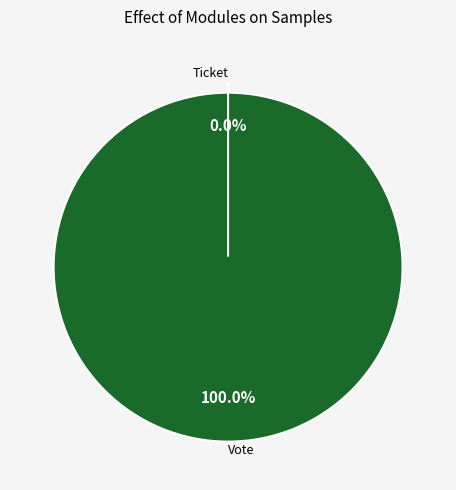

Is it true that Vote is 100% of the pie?

True